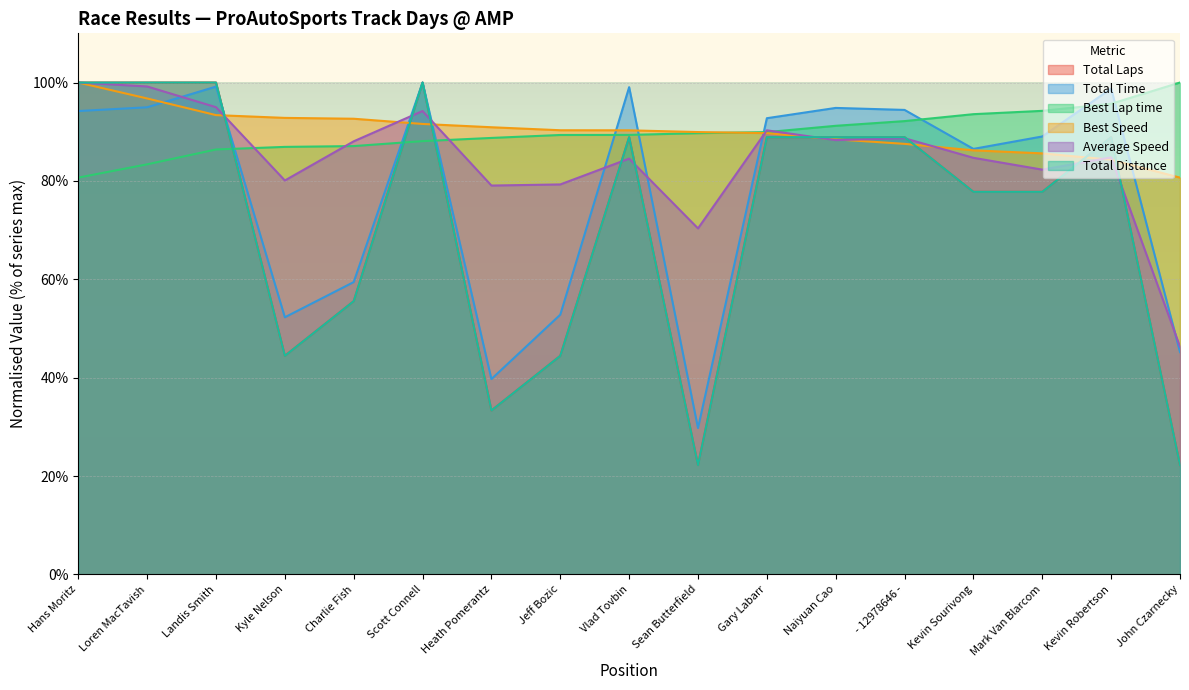

Where is Total Laps nearest to the value 61?

Charlie Fish